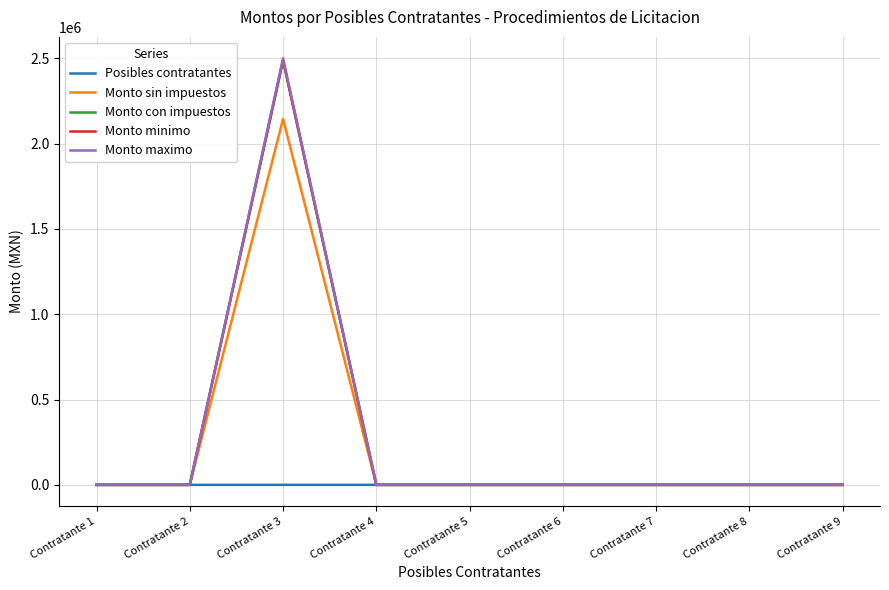

Reading left to right, extract all data points from this chart.

Posibles contratantes: Contratante 1=1.0	Contratante 2=2.0	Contratante 3=3.0	Contratante 4=4.0	Contratante 5=5.0	Contratante 6=6.0	Contratante 7=7.0	Contratante 8=8.0	Contratante 9=9.0
Monto sin impuestos: Contratante 1=0.0	Contratante 2=0.0	Contratante 3=2144733.2	Contratante 4=0.0	Contratante 5=0.0	Contratante 6=0.0	Contratante 7=0.0	Contratante 8=0.0	Contratante 9=0.0
Monto con impuestos: Contratante 1=0.0	Contratante 2=0.0	Contratante 3=2487890.5	Contratante 4=0.0	Contratante 5=0.0	Contratante 6=0.0	Contratante 7=0.0	Contratante 8=0.0	Contratante 9=0.0
Monto minimo: Contratante 1=0.0	Contratante 2=0.0	Contratante 3=2487890.5	Contratante 4=0.0	Contratante 5=0.0	Contratante 6=0.0	Contratante 7=0.0	Contratante 8=0.0	Contratante 9=0.0
Monto maximo: Contratante 1=0.0	Contratante 2=0.0	Contratante 3=2500000.0	Contratante 4=0.0	Contratante 5=0.0	Contratante 6=0.0	Contratante 7=0.0	Contratante 8=0.0	Contratante 9=0.0